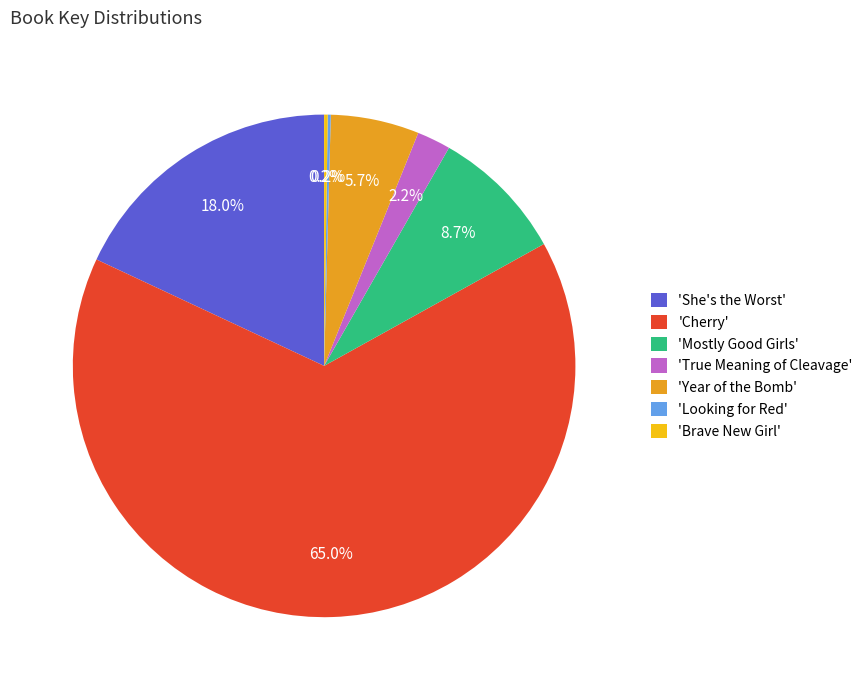

Count the number of slices in the pie.

7